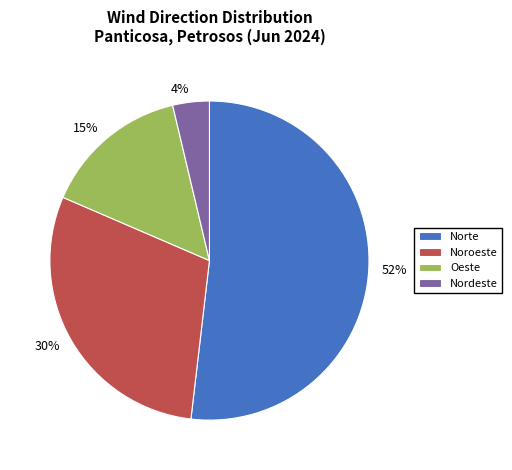

Which category has the smallest portion of the pie?

Nordeste